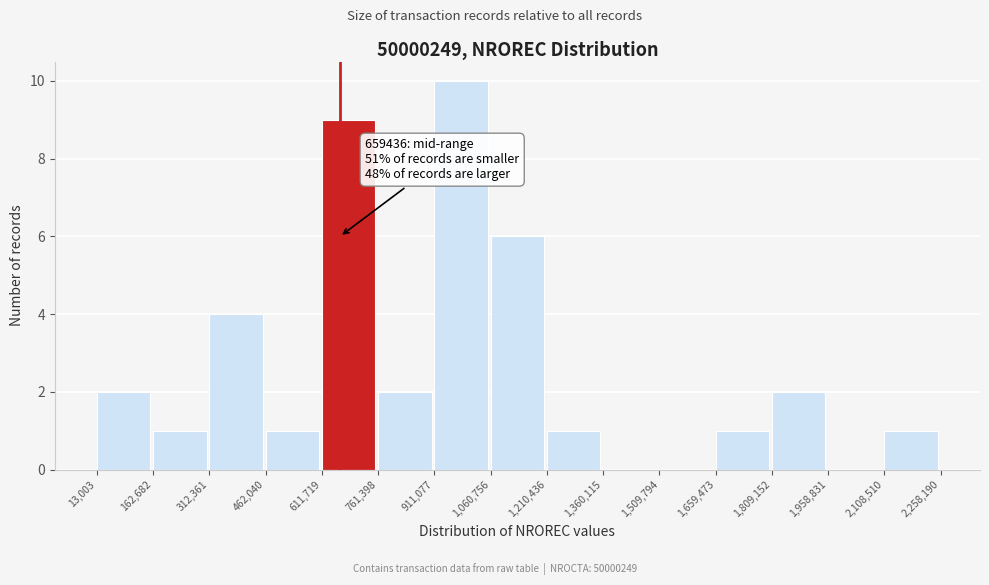

Which range on the x-axis has the tallest bar?

911,077 to 1,060,756